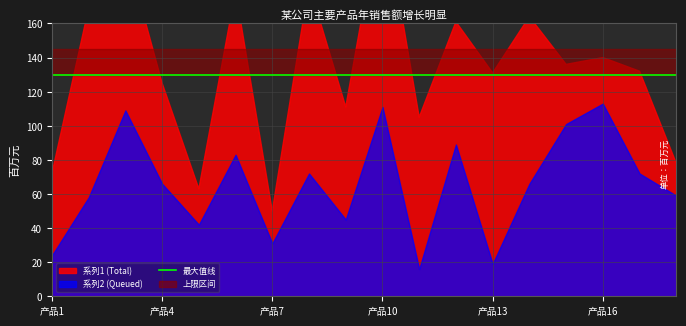

What is the difference between the 系列1 values at 产品4 and 产品3?

36